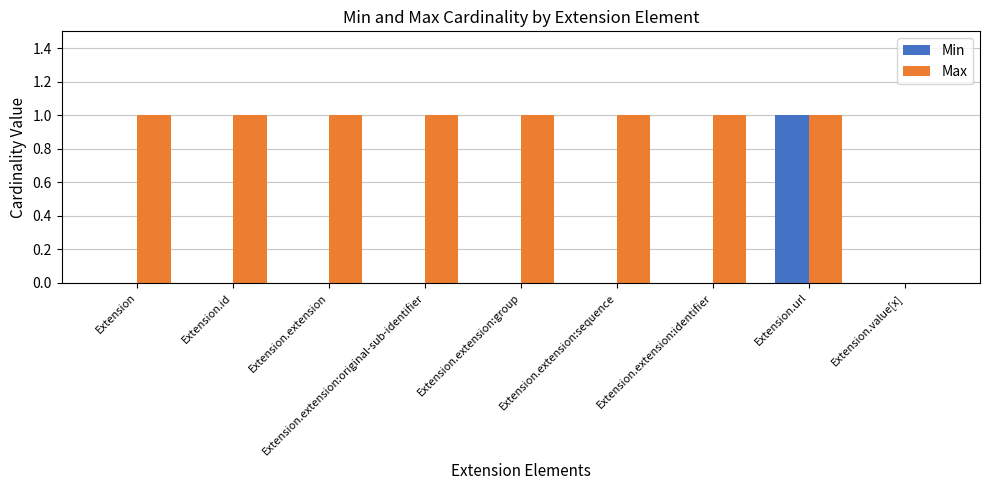

The Max series shows 1 at Extension.extension. True or false?

True